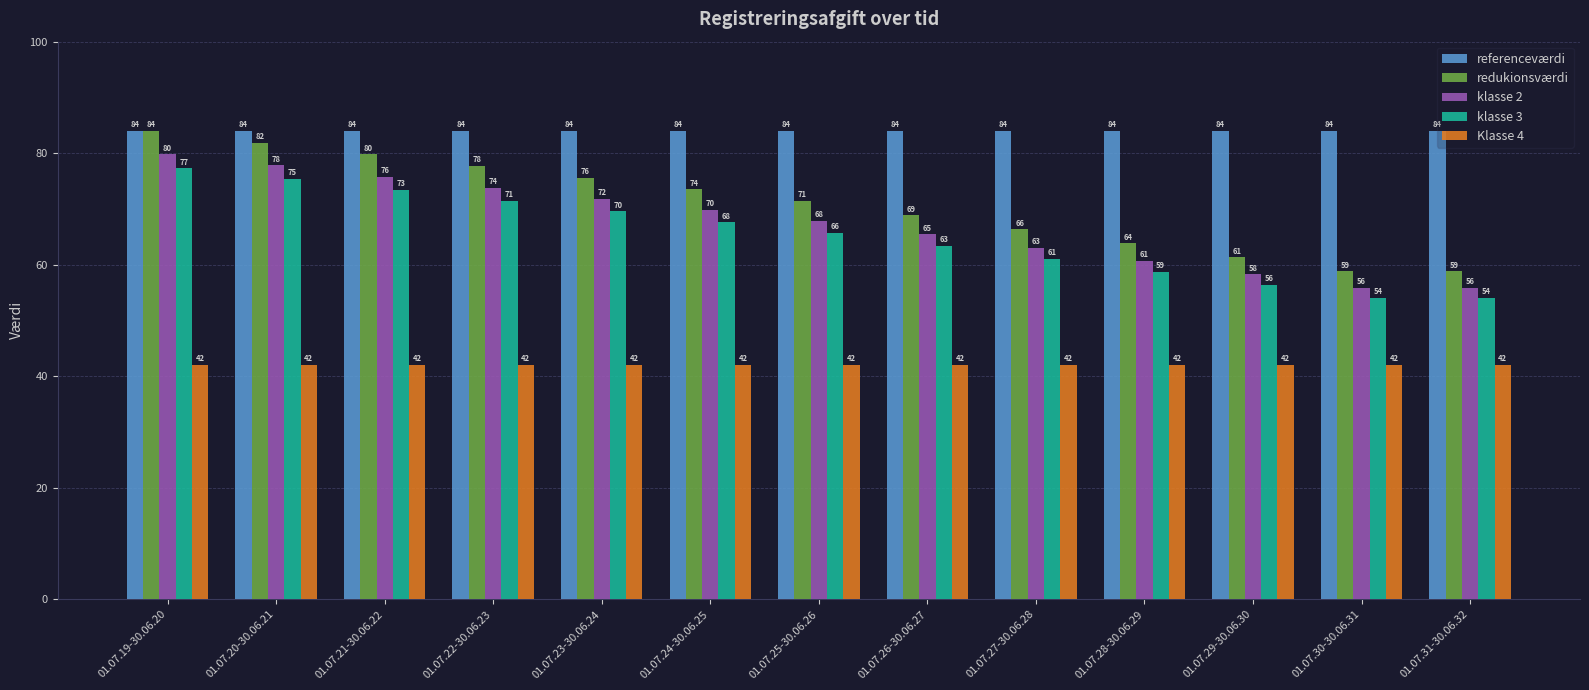

What are all the series names shown in the legend?

referenceværdi, redukionsværdi, klasse 2, klasse 3, Klasse 4